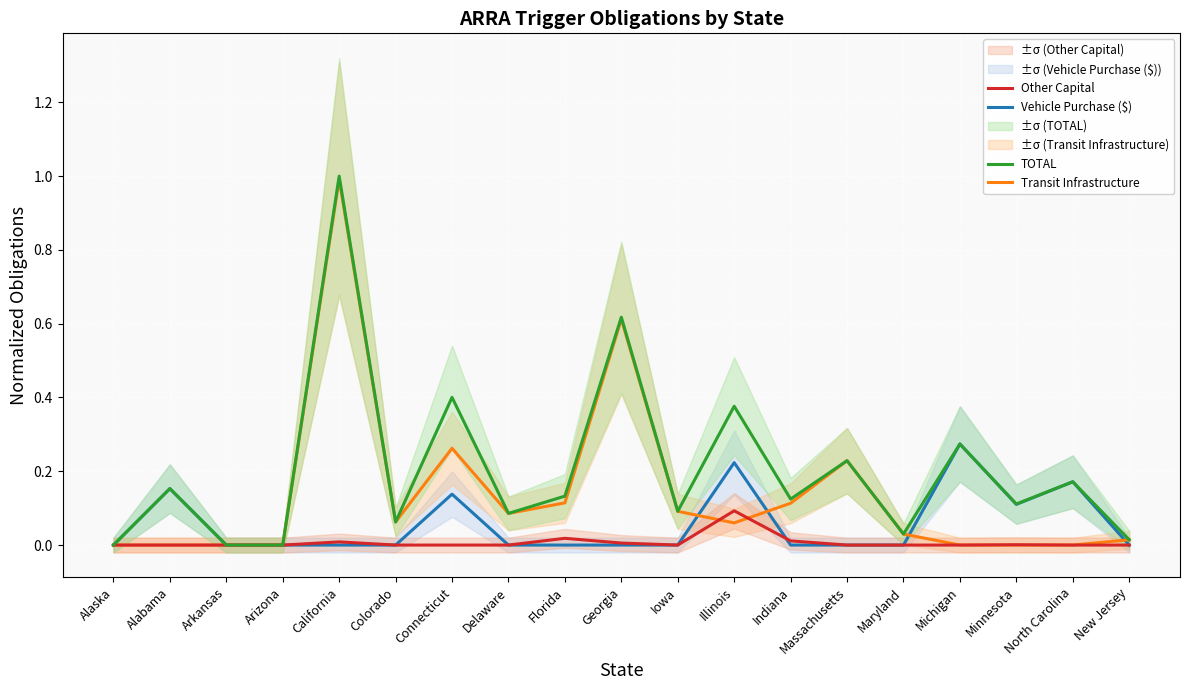

What is the label of the 9th point from the right?

Iowa